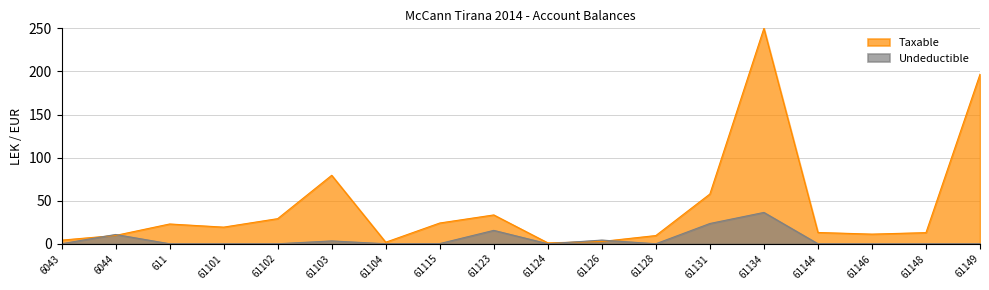

What is the label of the 7th point from the right?

61128